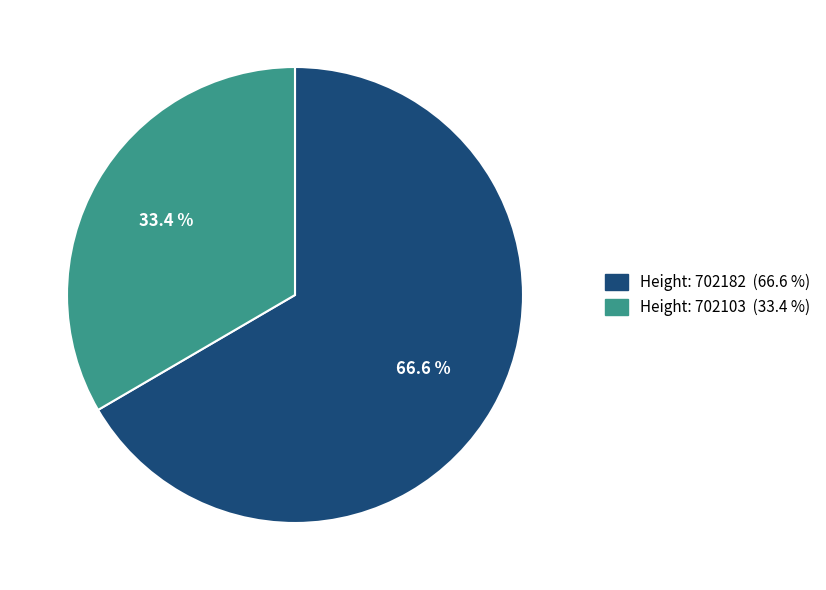

How many segments does this pie chart have?

2